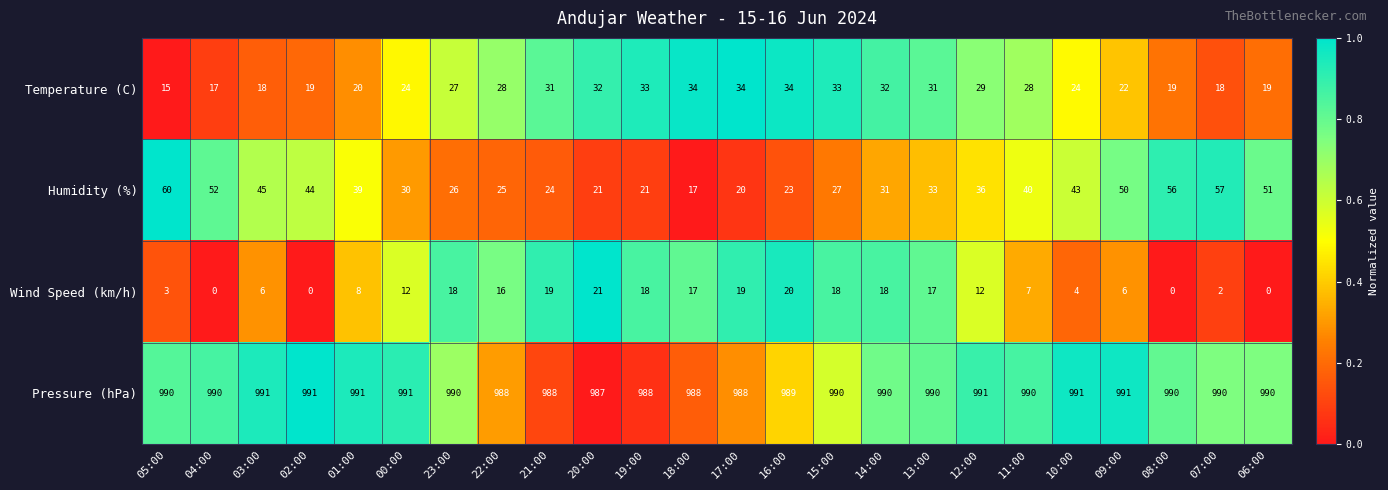

What is the maximum value shown in the chart?

991